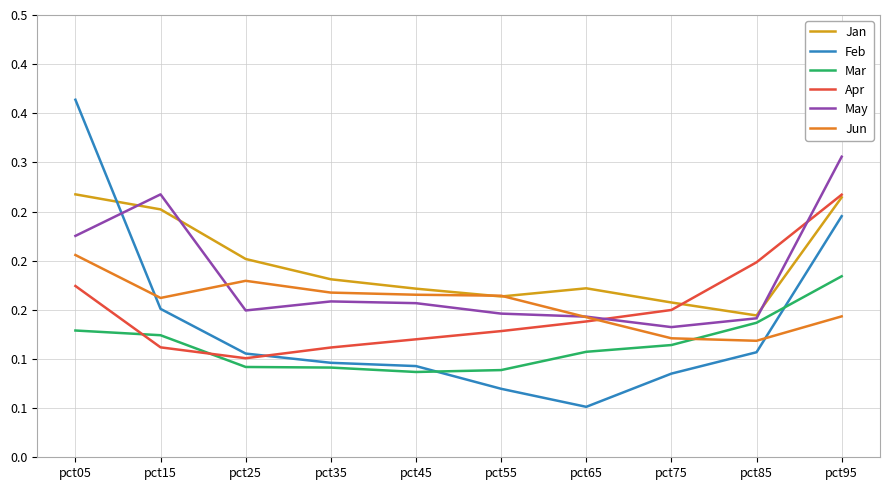

What is the maximum value shown in the chart?

0.4